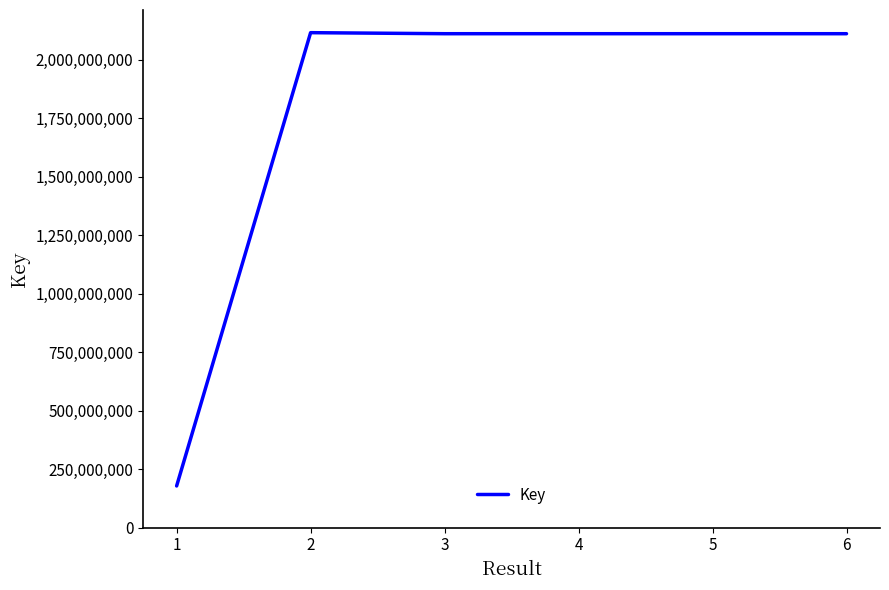

What is the greatest value displayed?

2116425587